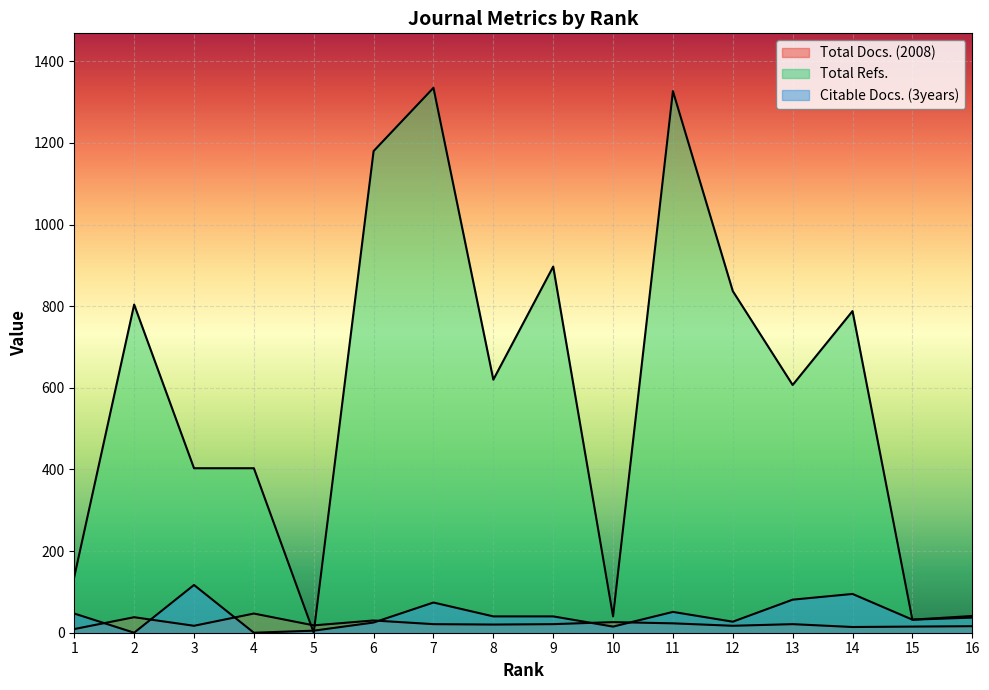

Read the Citable Docs. (3years) value at 16, to the nearest 5.

35